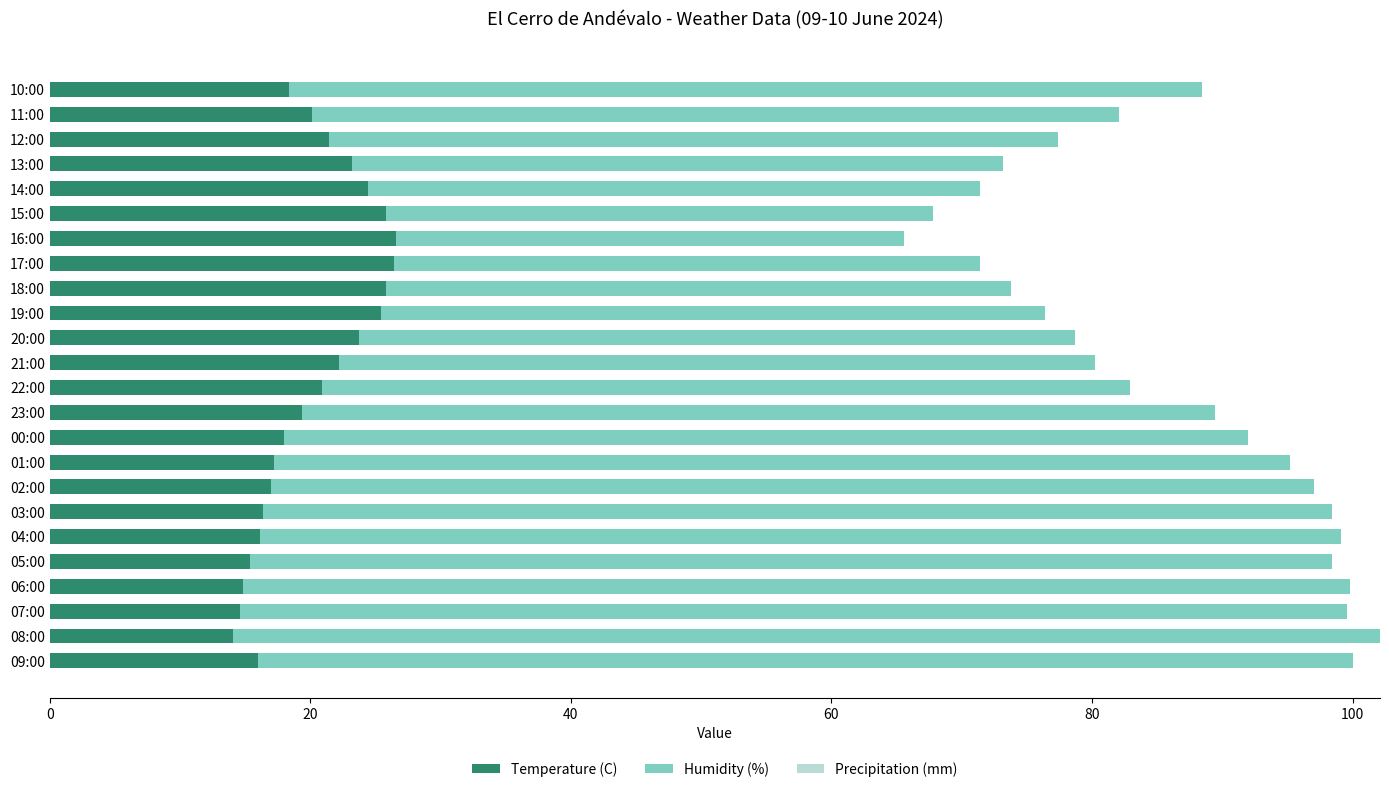

What is the total value across all series at 14:00?

71.4